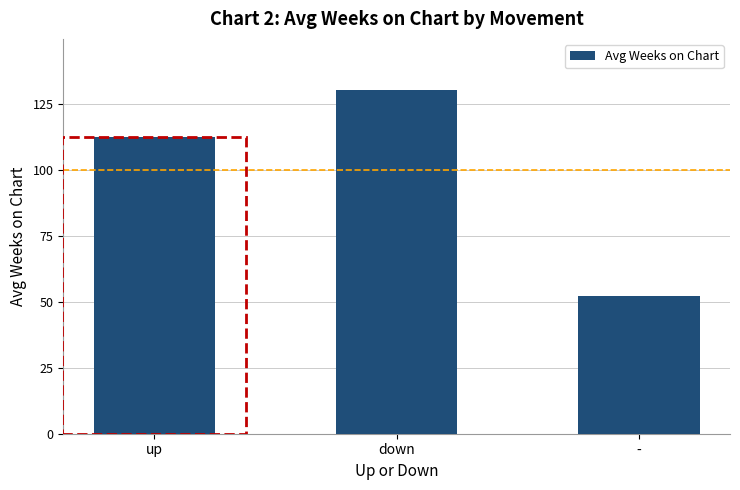

Reading left to right, extract all data points from this chart.

112.4	130.0	52.3